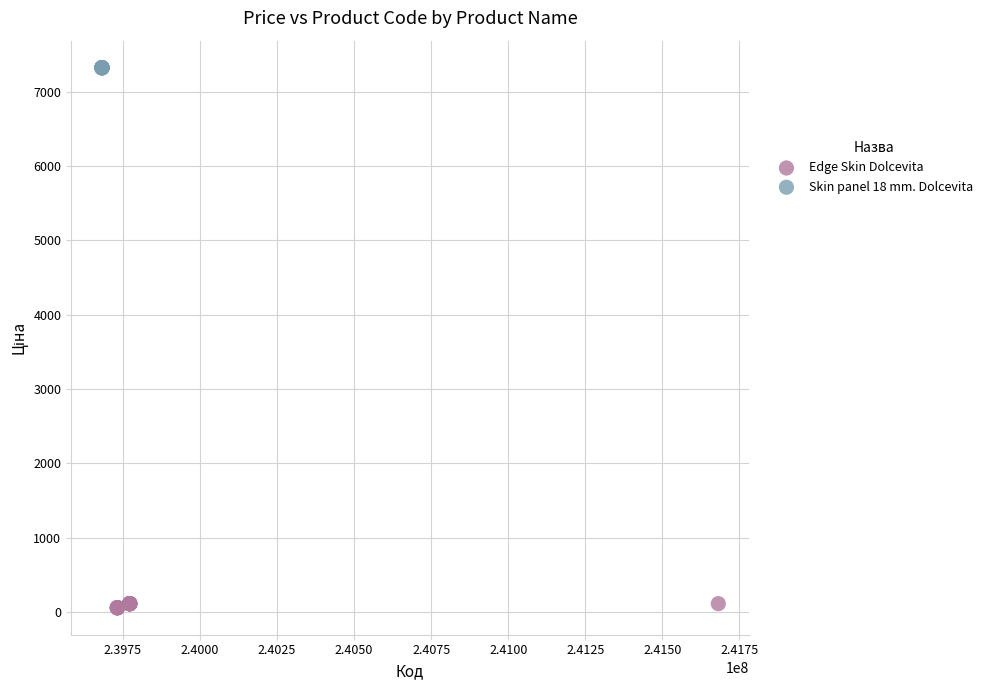

Which series contains the lowest Y value?

Edge Skin Dolcevita